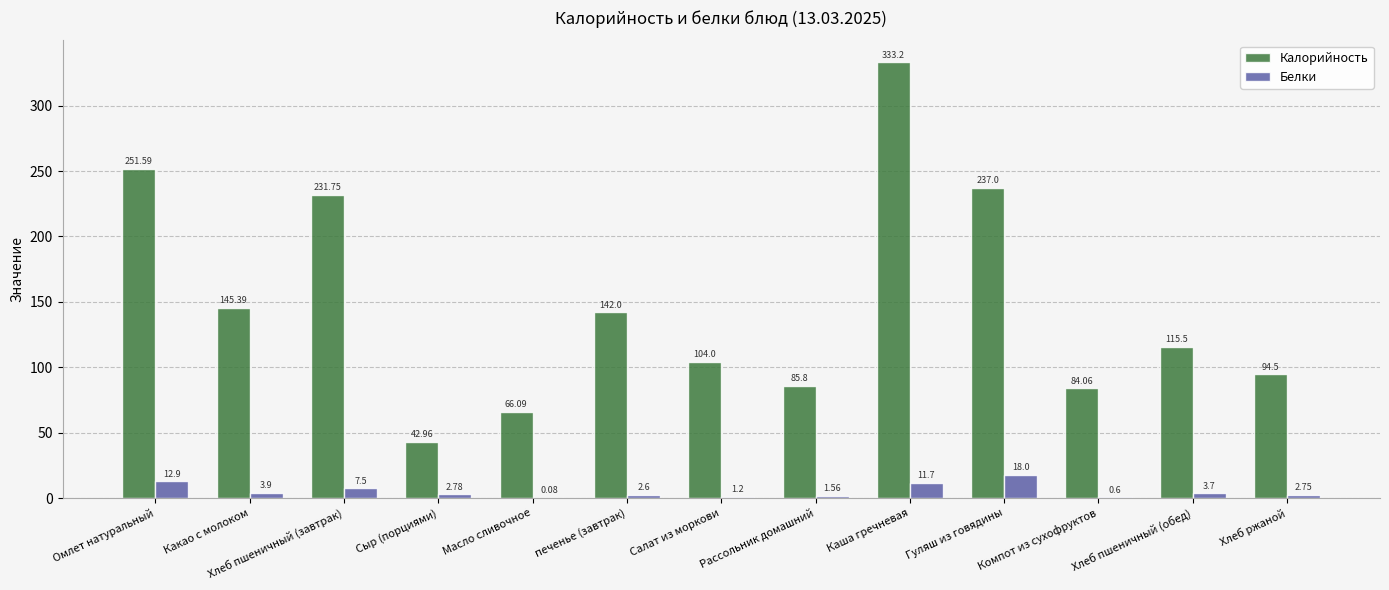

How many values in the Калорийность series exceed 115?

7